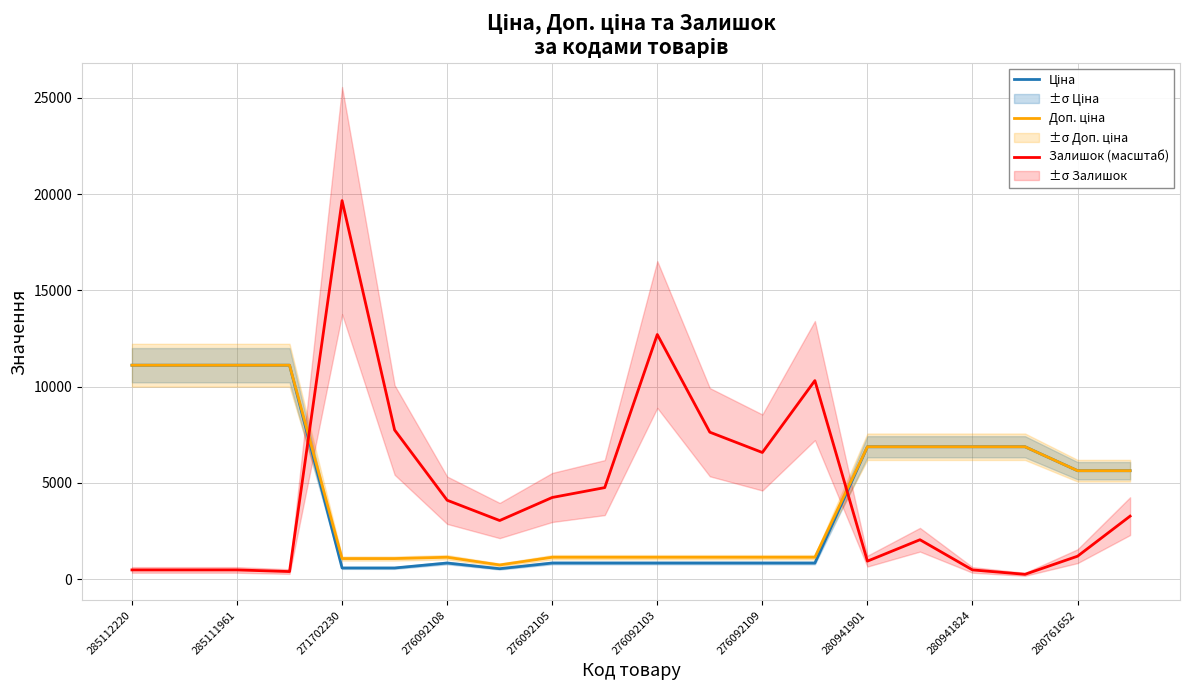

What is the sum of all Ціна values?

90863.4